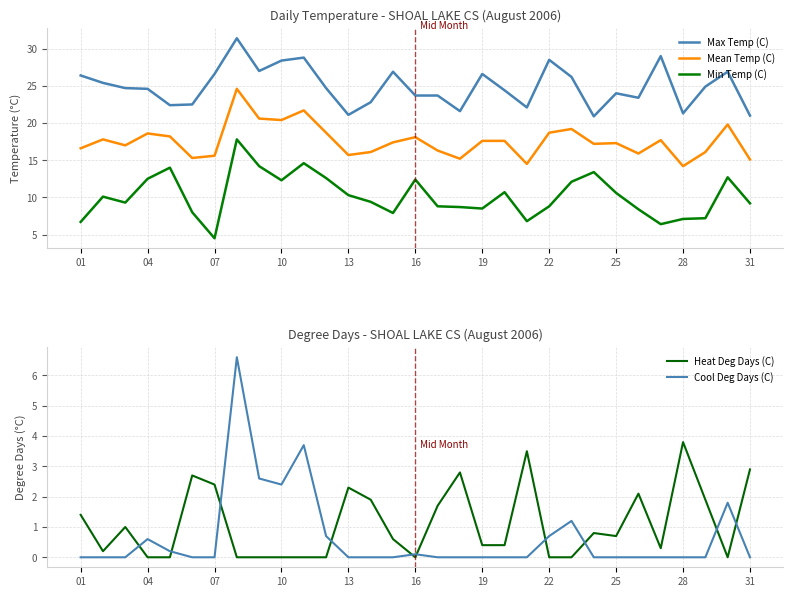

In Mean Temp (C), how many points are higher than both neighbors (excluding endpoints)?

9